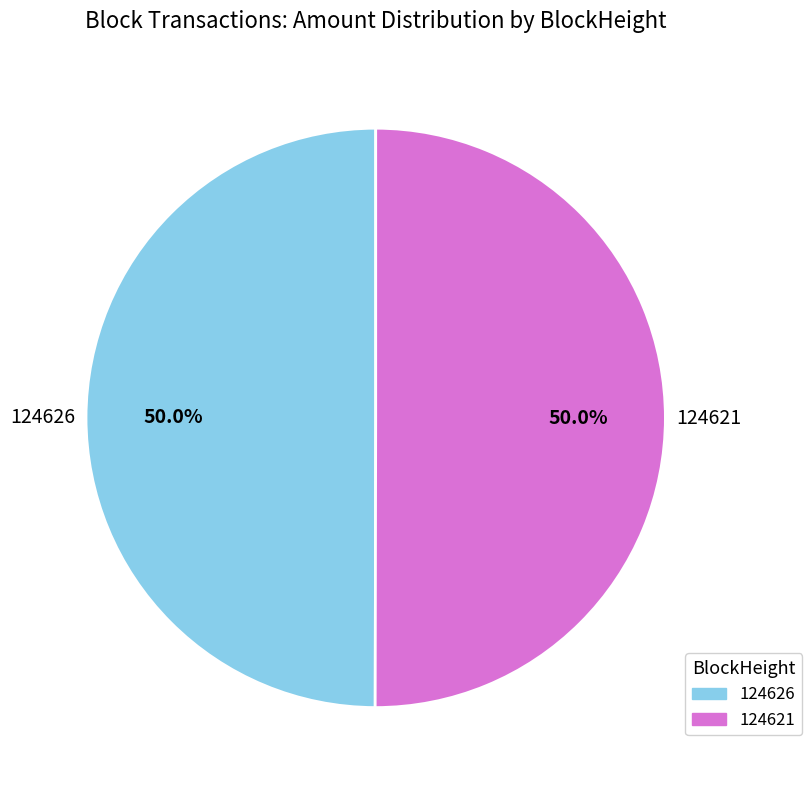

To the nearest percent, what is the combined percentage of 124621 and 124626?

100%